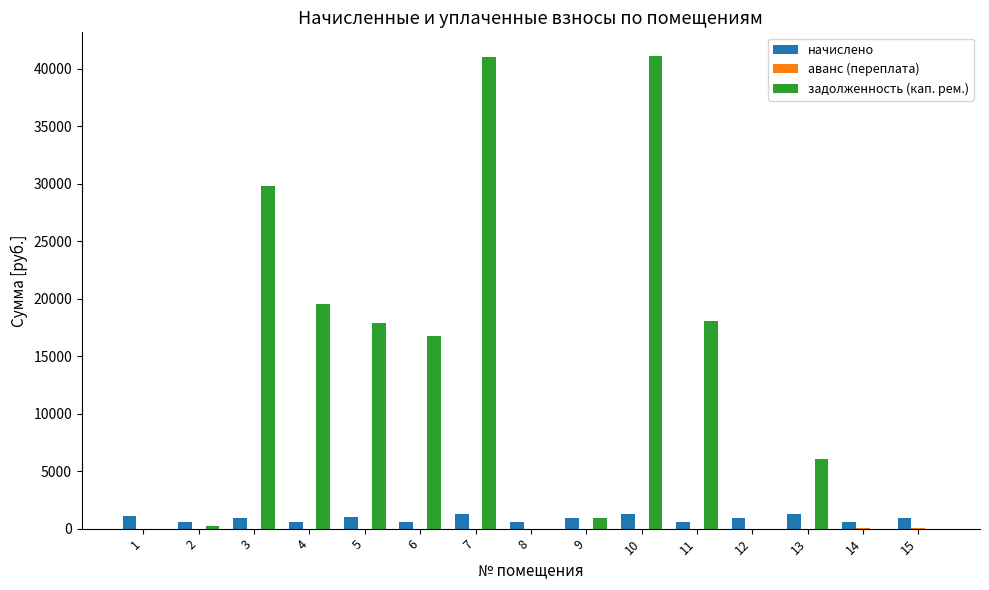

What is the total value across all series at 7?

42331.6